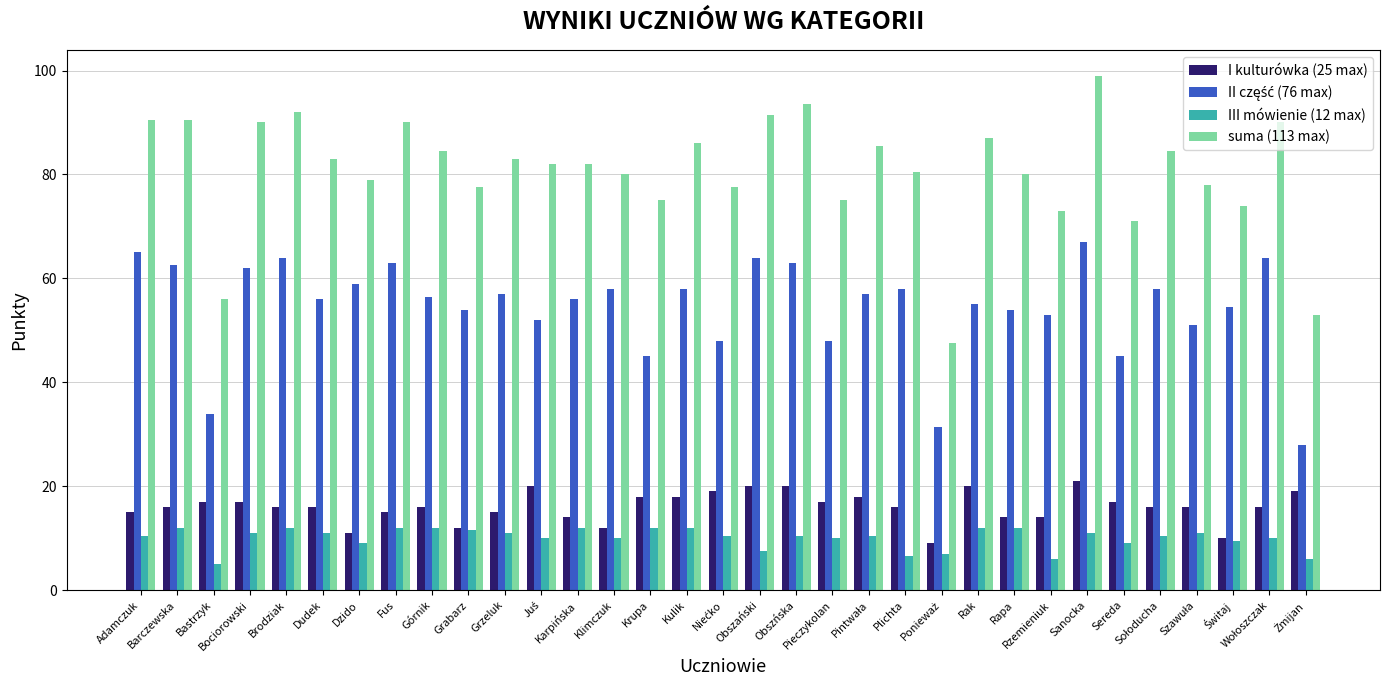

Which series has the largest total across all categories?

suma (113 max)